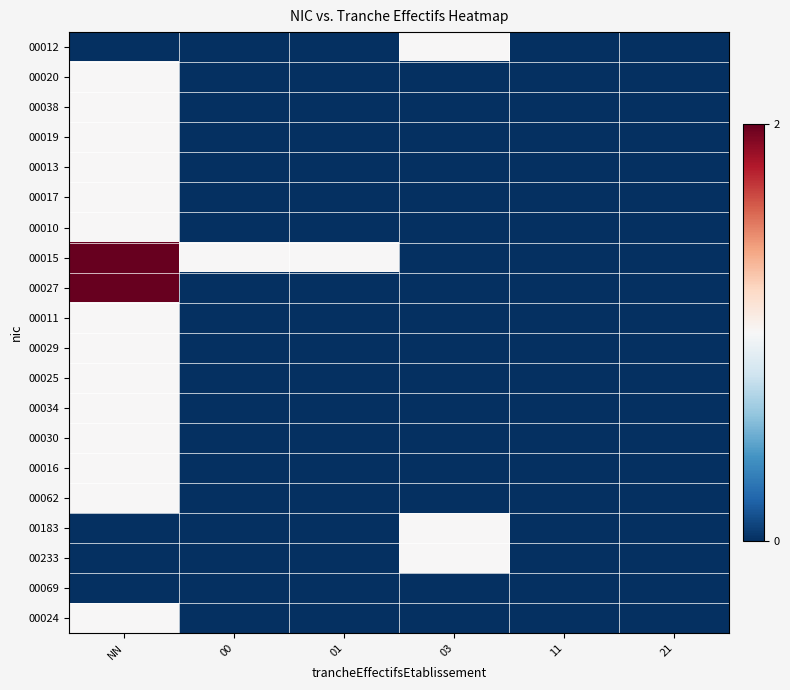

What is the greatest value displayed?

2